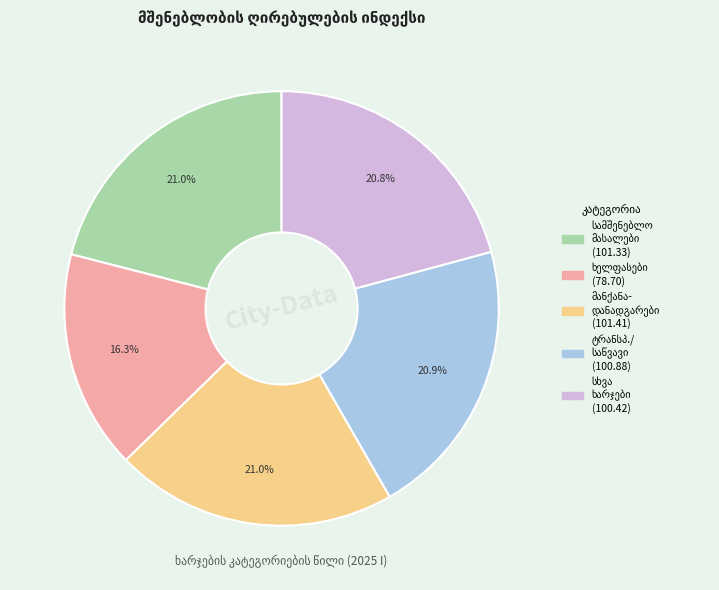

Is there any slice that represents more than half of the pie?

No